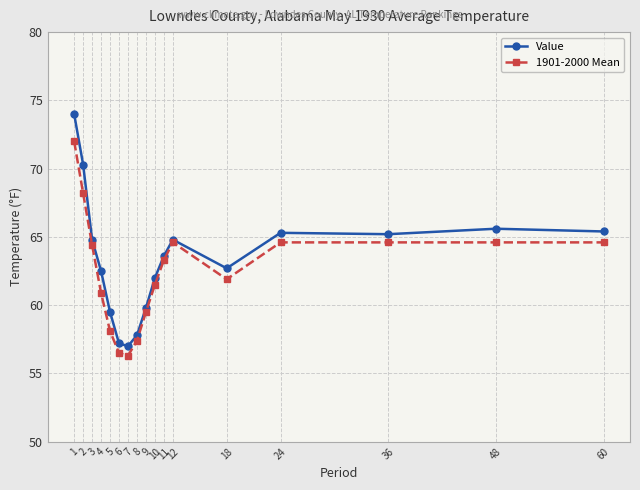

Rank the series at 4 from lowest to highest value.

1901-2000 Mean, Value